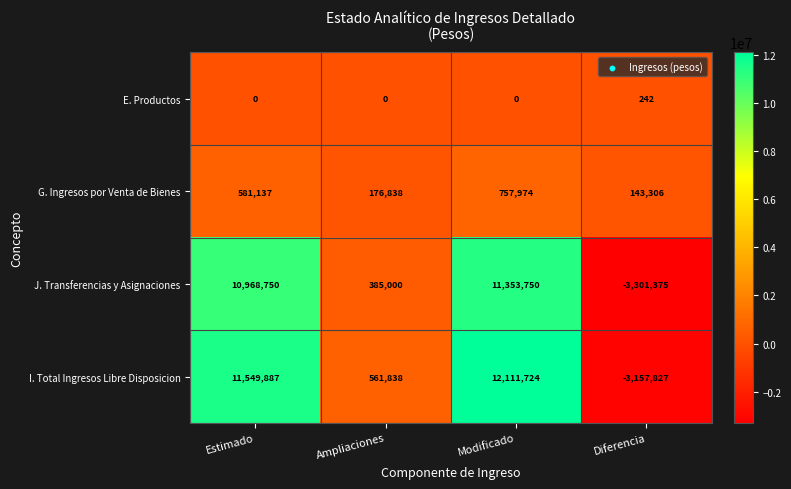

What is the approximate value of G. Ingresos por Venta de Bienes at Ampliaciones?

176838